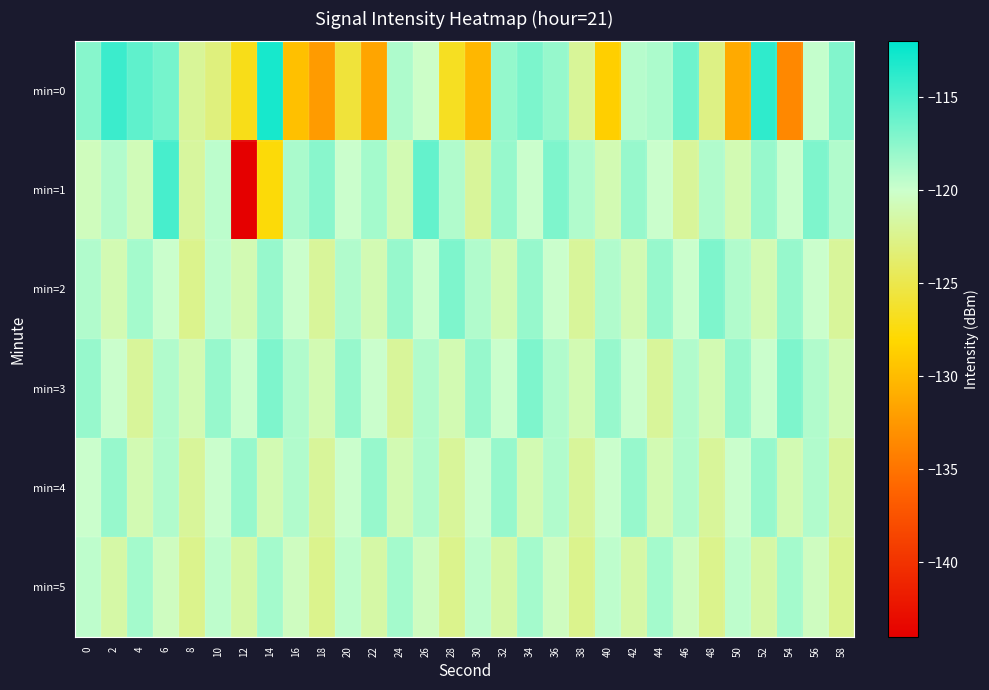

Reading left to right, transcribe all the data shown in this chart.

min=0: 0=-117.4	2=-114.3	4=-115.8	6=-116.6	8=-122.0	10=-123.1	12=-127.0	14=-113.0	16=-129.7	18=-132.3	20=-125.7	22=-131.6	24=-118.8	26=-120.1	28=-126.7	30=-130.4	32=-117.9	34=-116.9	36=-117.9	38=-122.0	40=-128.7	42=-119.1	44=-118.8	46=-116.3	48=-122.8	50=-131.2	52=-113.9	54=-133.6	56=-119.7	58=-117.2
min=1: 0=-120.6	2=-119.0	4=-120.8	6=-114.8	8=-121.8	10=-119.4	12=-144.1	14=-127.6	16=-118.7	18=-117.4	20=-120.0	22=-118.5	24=-121.0	26=-116.0	28=-119.0	30=-122.0	32=-118.0	34=-120.0	36=-117.0	38=-119.0	40=-121.0	42=-118.0	44=-120.0	46=-122.0	48=-119.0	50=-121.0	52=-118.0	54=-120.0	56=-117.0	58=-119.0
min=2: 0=-119.0	2=-121.0	4=-118.5	6=-120.0	8=-122.5	10=-119.5	12=-121.0	14=-118.0	16=-120.0	18=-122.0	20=-119.0	22=-121.0	24=-118.0	26=-120.0	28=-117.0	30=-119.0	32=-121.0	34=-118.0	36=-120.0	38=-122.0	40=-119.0	42=-121.0	44=-118.0	46=-120.0	48=-117.0	50=-119.0	52=-121.0	54=-118.0	56=-120.0	58=-122.0
min=3: 0=-118.0	2=-120.0	4=-122.0	6=-119.0	8=-121.0	10=-118.0	12=-120.0	14=-117.0	16=-119.0	18=-121.0	20=-118.0	22=-120.0	24=-122.0	26=-119.0	28=-121.0	30=-118.0	32=-120.0	34=-117.0	36=-119.0	38=-121.0	40=-118.0	42=-120.0	44=-122.0	46=-119.0	48=-121.0	50=-118.0	52=-120.0	54=-117.0	56=-119.0	58=-121.0
min=4: 0=-120.0	2=-118.0	4=-121.0	6=-119.0	8=-122.0	10=-120.0	12=-118.0	14=-121.0	16=-119.0	18=-122.0	20=-120.0	22=-118.0	24=-121.0	26=-119.0	28=-122.0	30=-120.0	32=-118.0	34=-121.0	36=-119.0	38=-122.0	40=-120.0	42=-118.0	44=-121.0	46=-119.0	48=-122.0	50=-120.0	52=-118.0	54=-121.0	56=-119.0	58=-122.0
min=5: 0=-119.5	2=-121.5	4=-118.5	6=-120.5	8=-122.5	10=-119.5	12=-121.5	14=-118.5	16=-120.5	18=-122.5	20=-119.5	22=-121.5	24=-118.5	26=-120.5	28=-122.5	30=-119.5	32=-121.5	34=-118.5	36=-120.5	38=-122.5	40=-119.5	42=-121.5	44=-118.5	46=-120.5	48=-122.5	50=-119.5	52=-121.5	54=-118.5	56=-120.5	58=-122.5